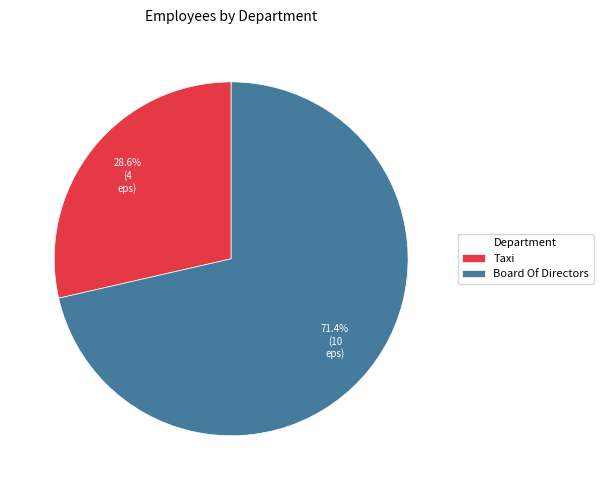

Is Board Of Directors the majority of the pie?

Yes